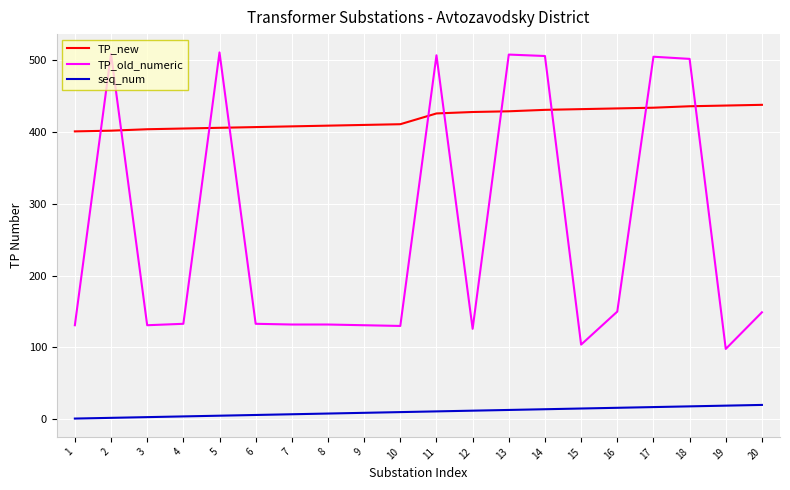

How many intersections are there between TP_old_numeric and TP_new?

10